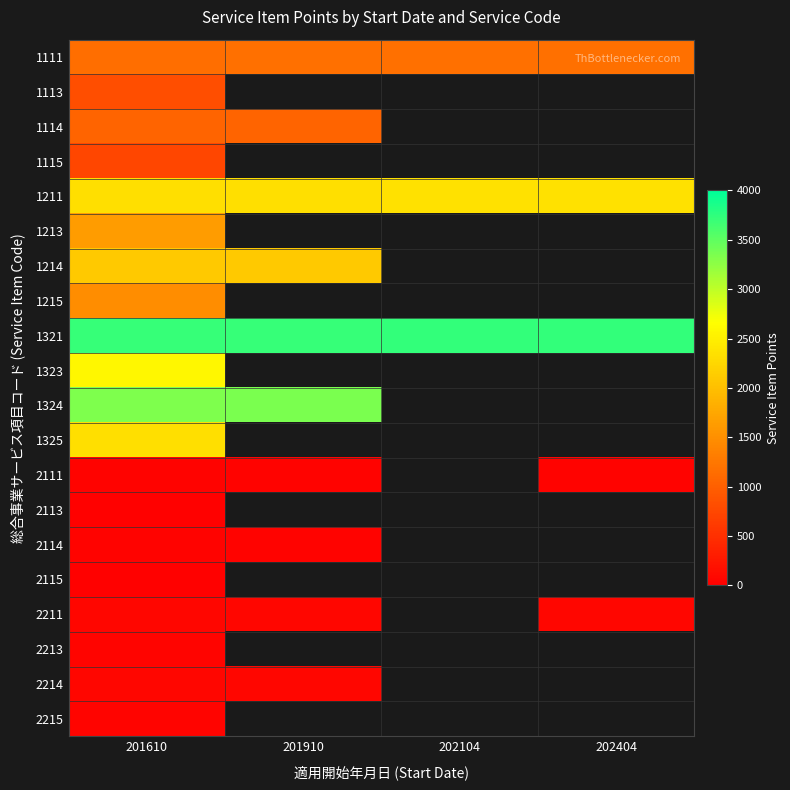

Is it true that 2111 equals 52.6 at 202404?

False